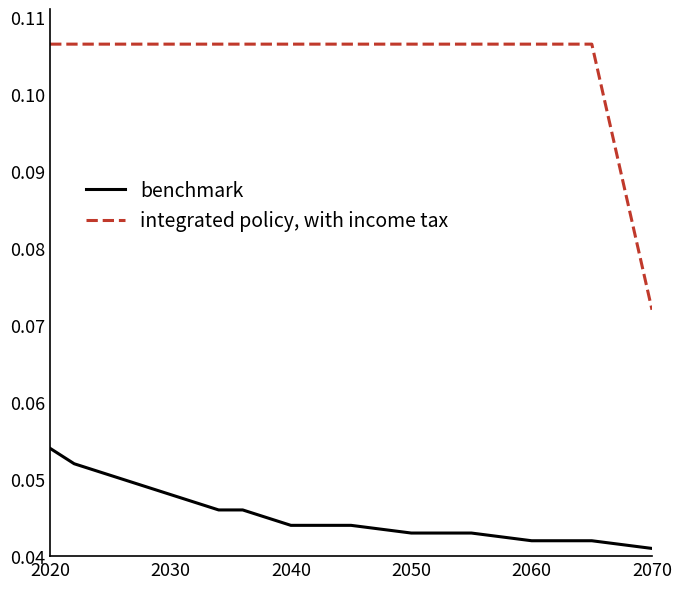

Rank the series by their average value, from lowest to highest.

benchmark, integrated policy, with income tax